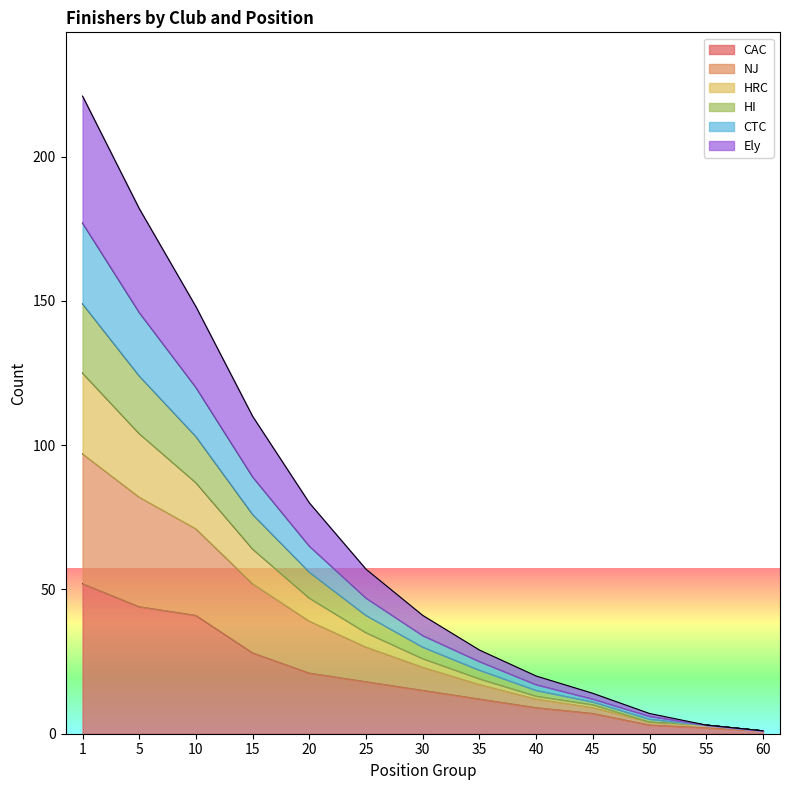

What is the total value across all series at 15?

110